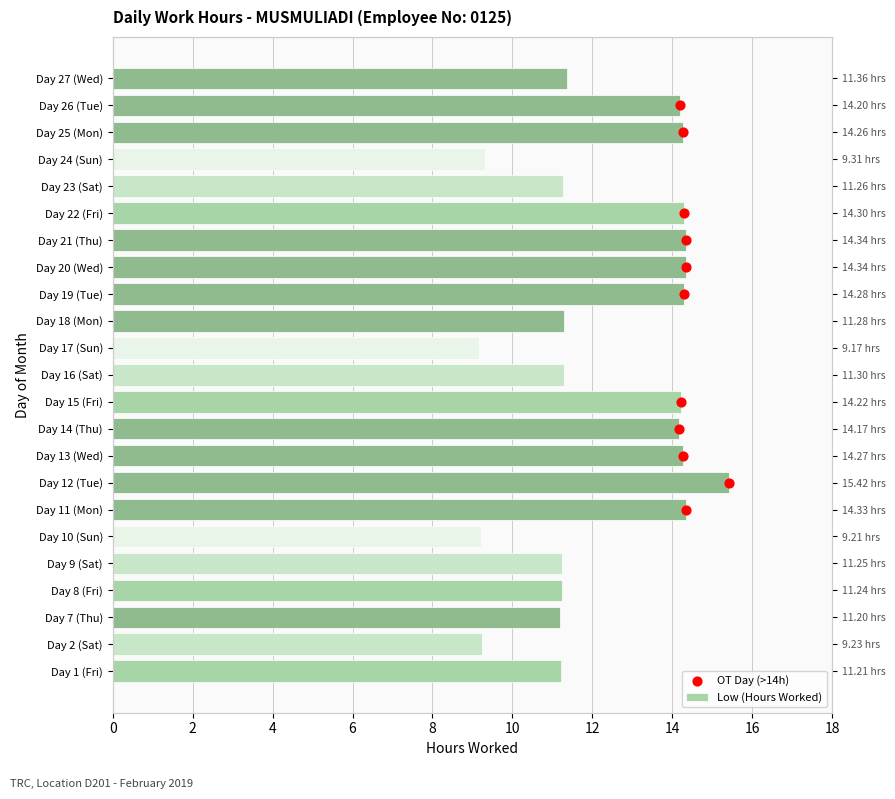

What is the change in value from Day 18 (Mon) to Day 24 (Sun)?

-2.0